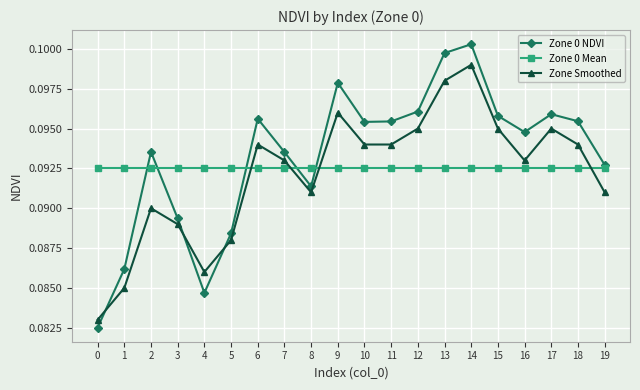

List the series in order of their overall mean, highest first.

Zone 0 NDVI, Zone 0 Mean, Zone Smoothed